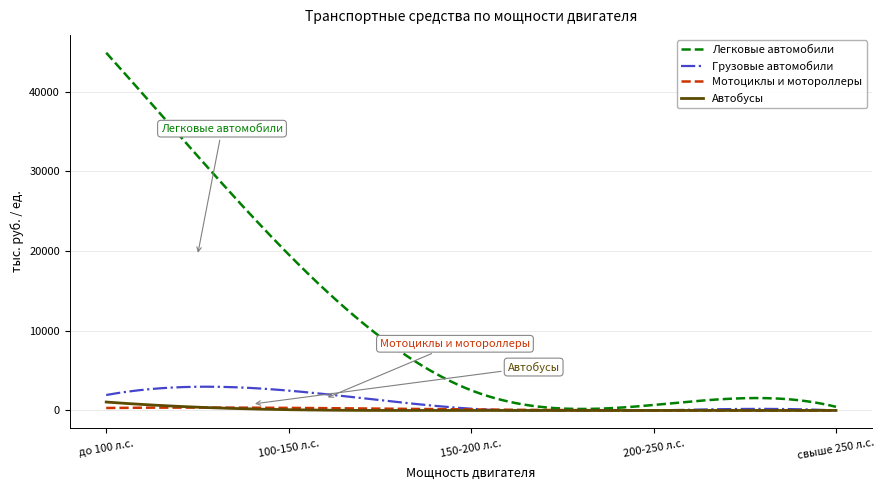

Which series has the widest spread of values?

Легковые автомобили